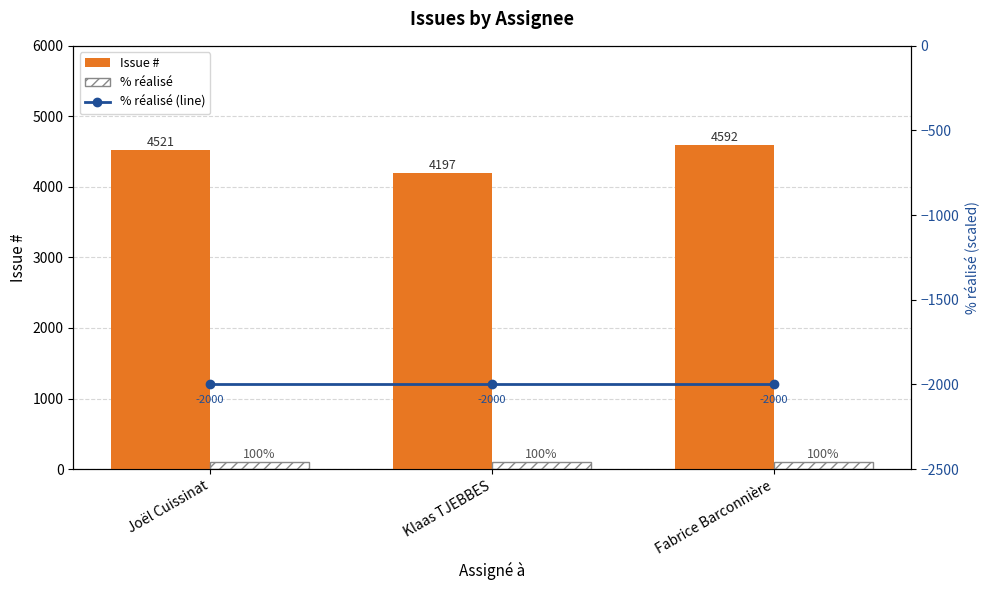

How many data points does each series have?

3